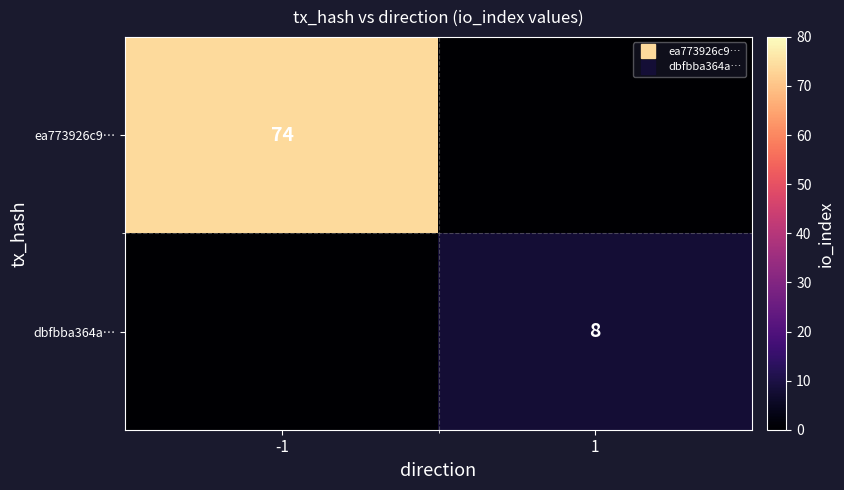

True or false: ea773926c9… has a value of 0 at 1.

True